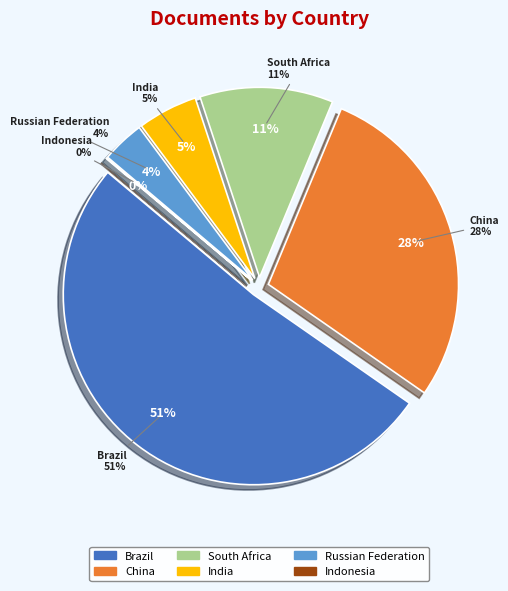

The Russian Federation slice represents 4% of the pie. True or false?

True